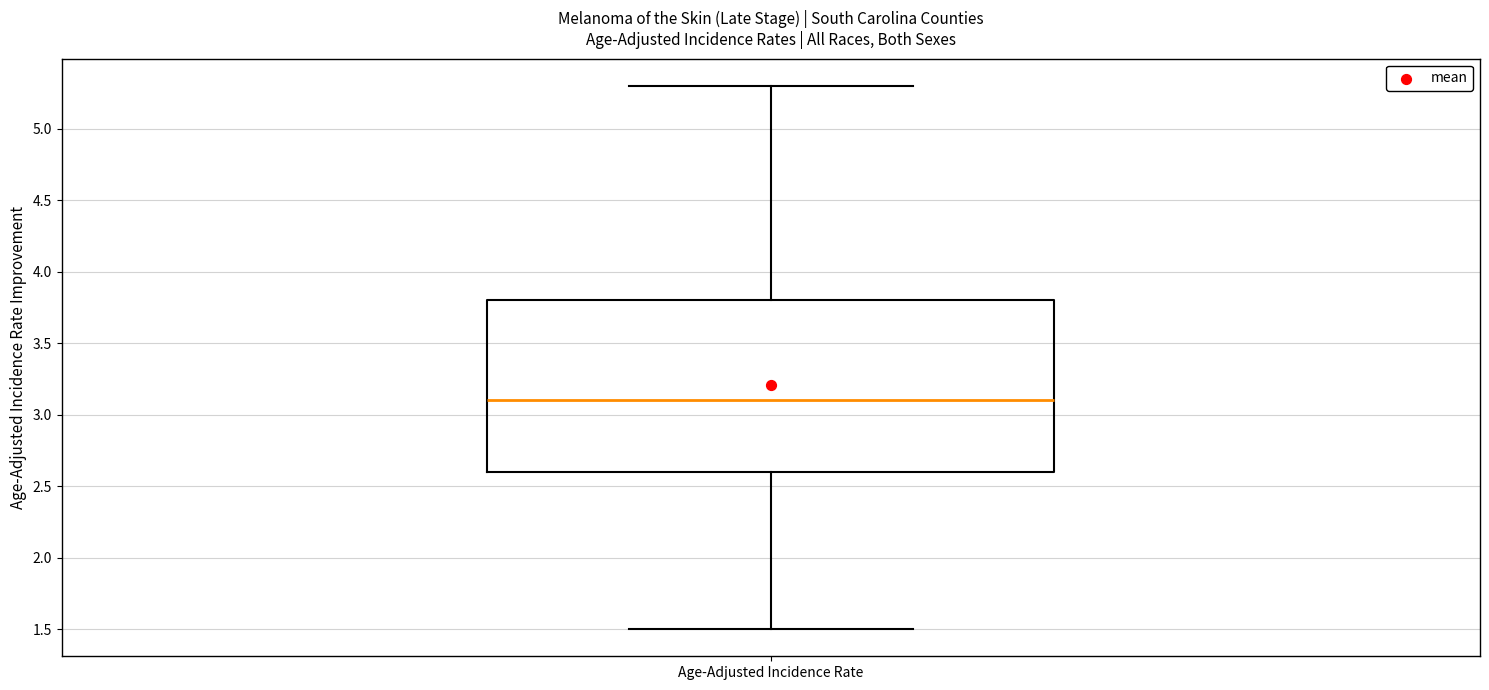

Read this box plot against the y-axis: the position of the median line, the range covered by the box, and the ends of both whiskers. The values are not printed on the chart, so give them approximately, as read against the axis.

median 3.1, box 2.6 to 3.8, whiskers 1.5 to 5.3